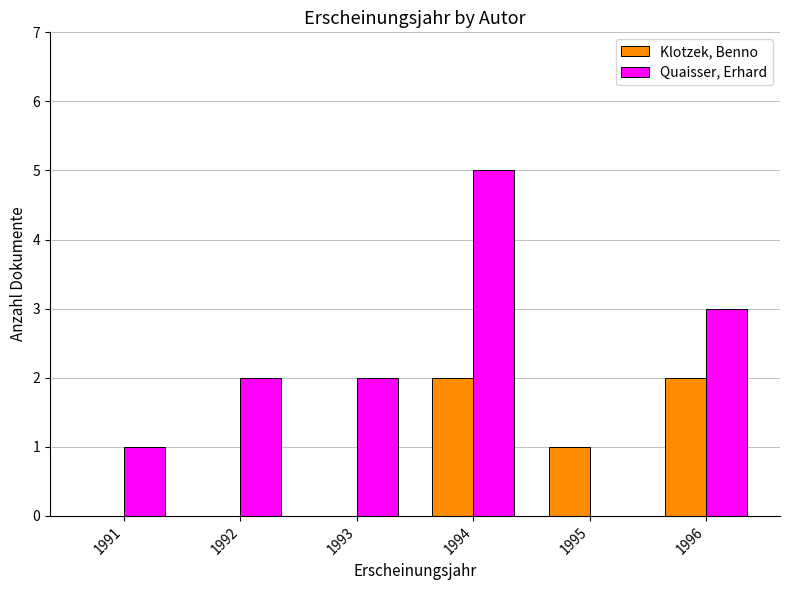

The value of Quaisser, Erhard at 1996 is 3. True or false?

True